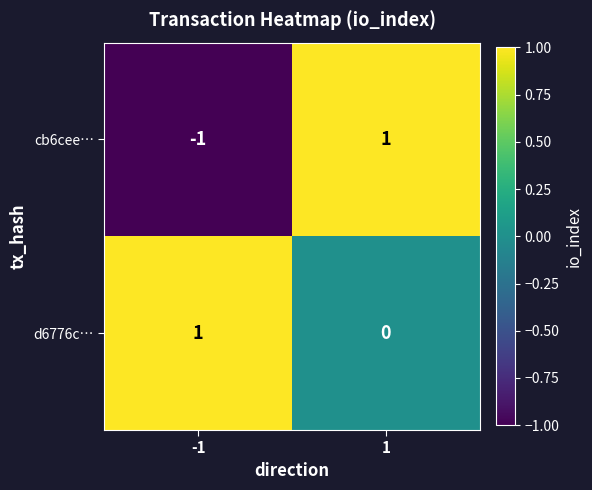

Reading left to right, list all the values displayed in this chart.

cb6cee…: -1=-1	1=1
d6776c…: -1=1	1=0